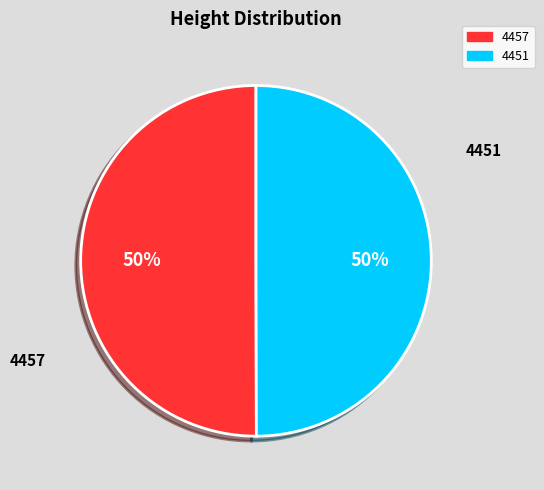

How many slices are in this pie chart?

2